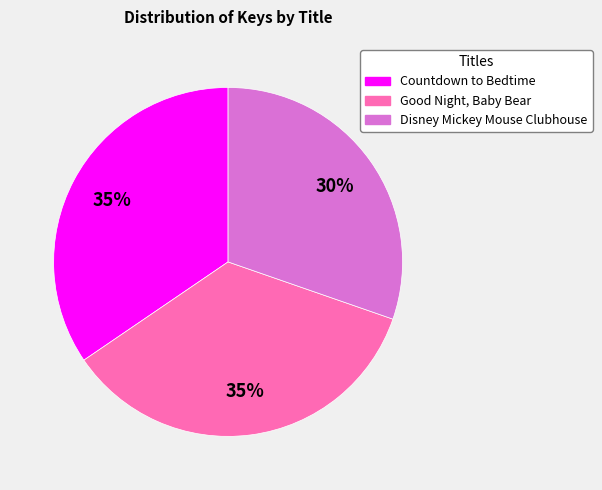

Combined, do Countdown to Bedtime and Good Night, Baby Bear account for over 50%?

Yes